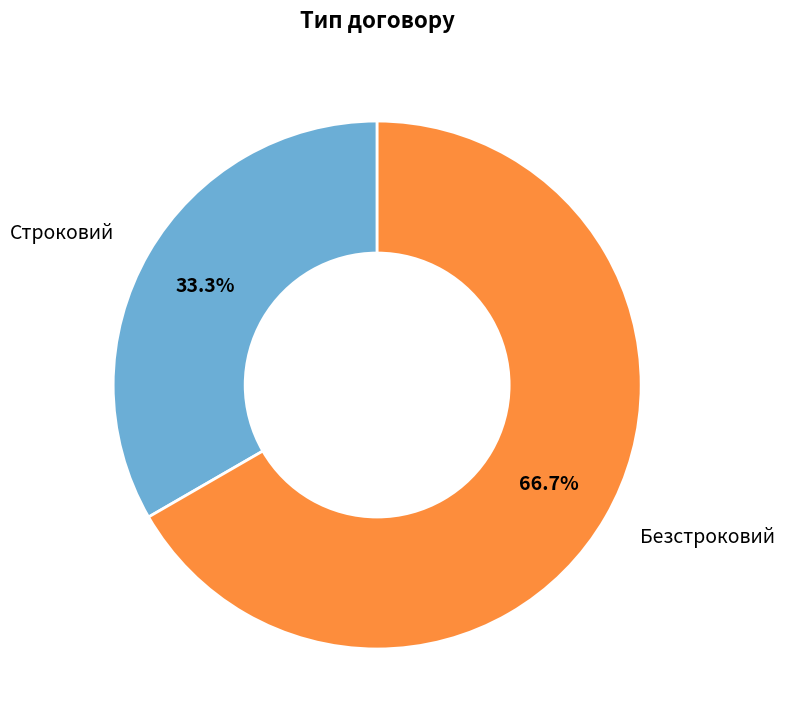

Which has a higher value, Безстроковий or Строковий?

Безстроковий